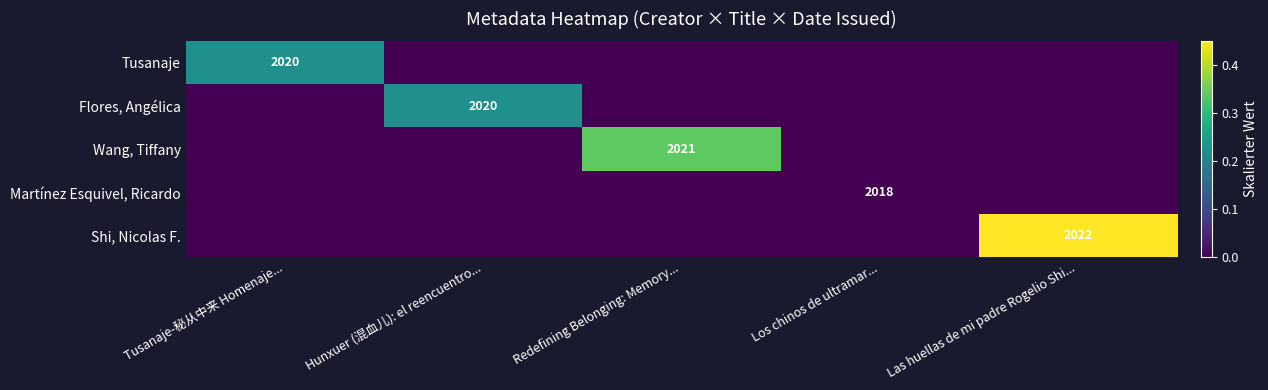

True or false: Flores, Angélica has a value of 577 at Hunxuer (混血儿): el reencuentro....

False